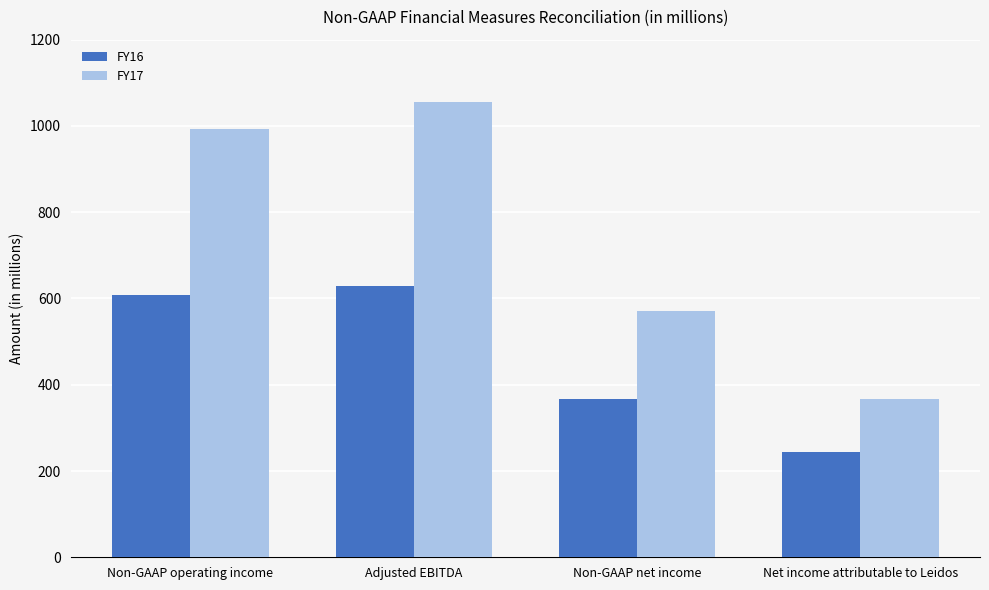

At which label is FY16 closest to 436?

Non-GAAP net income